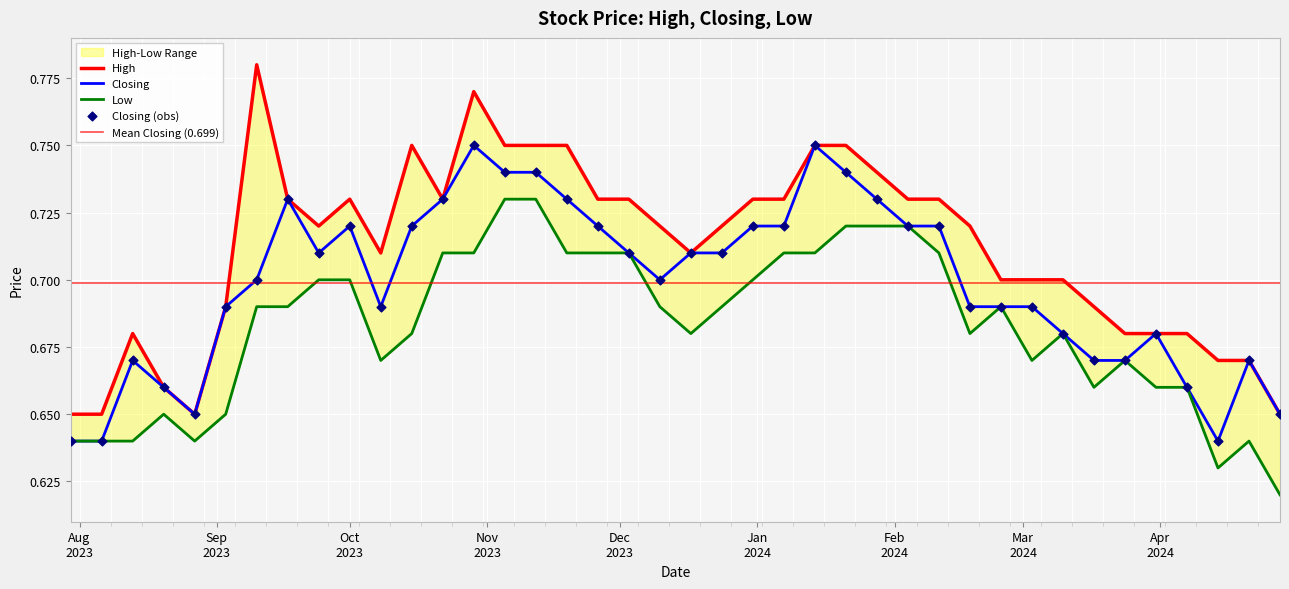

Which series reaches the minimum Y coordinate?

Low